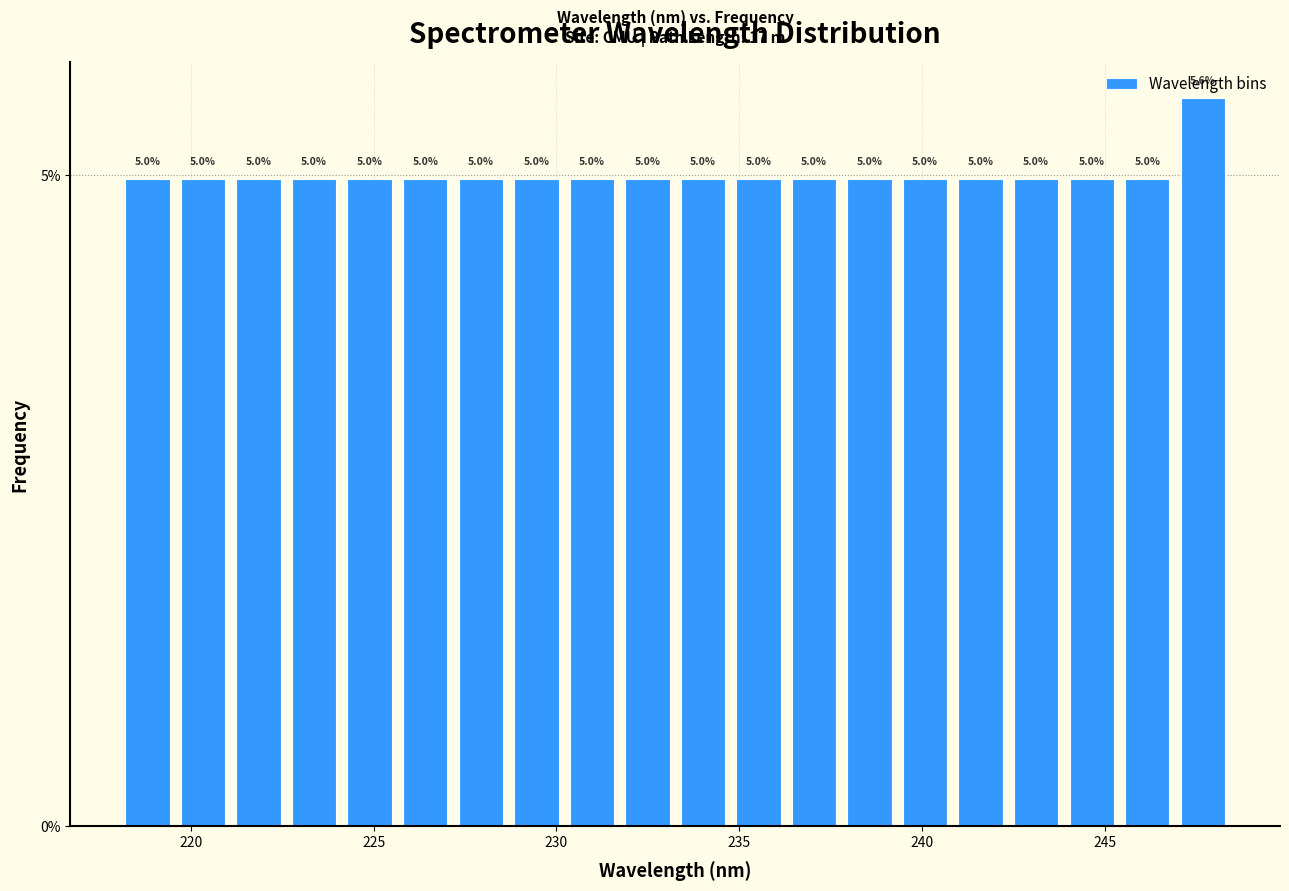

Read against the x-axis, roughly where is the centre of the tallest bar?

247.5